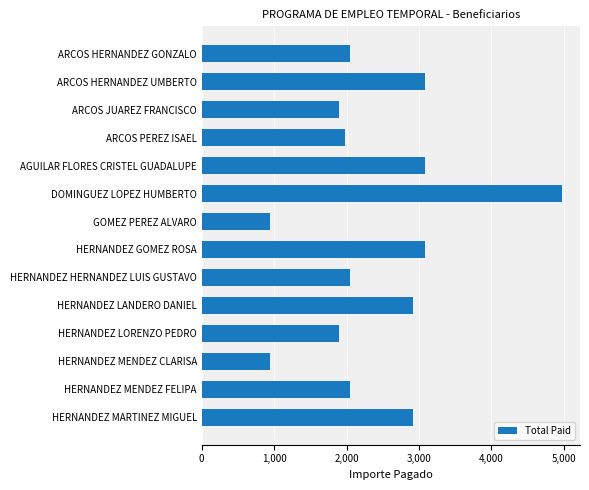

What is the change in value from ARCOS HERNANDEZ GONZALO to GOMEZ PEREZ ALVARO?

-1106